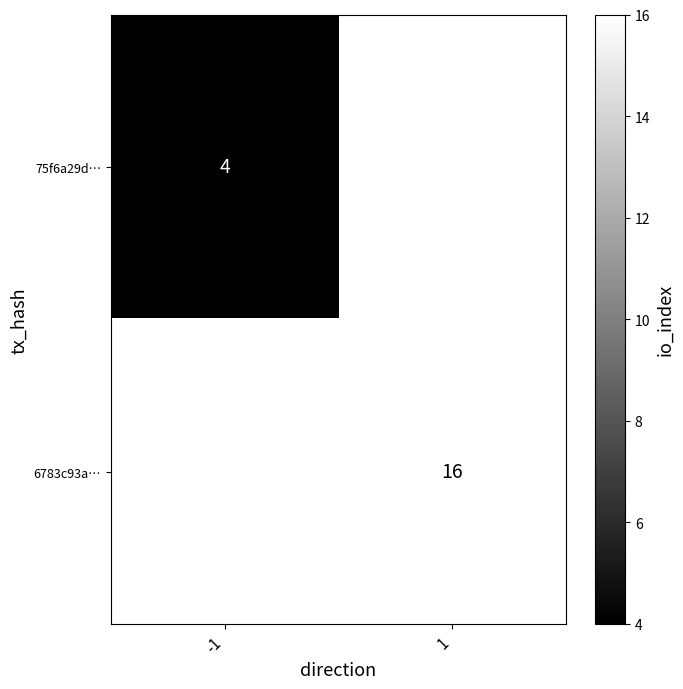

True or false: 75f6a29d… has a value of 3 at -1.

False